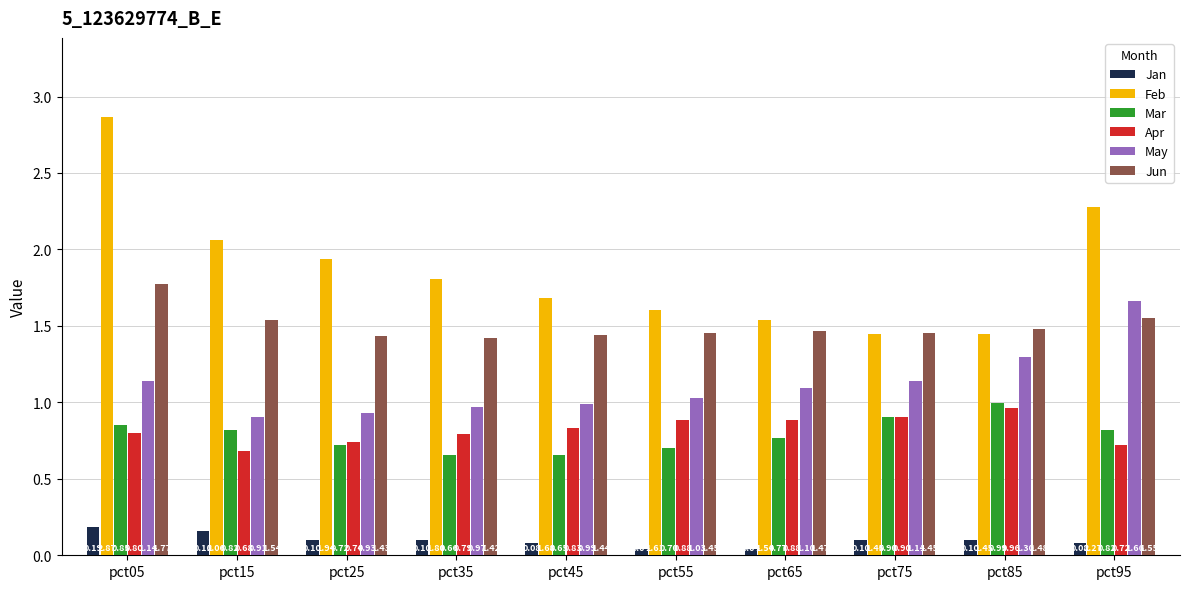

What is the difference between the maximum and second lowest values in the May series?

0.7